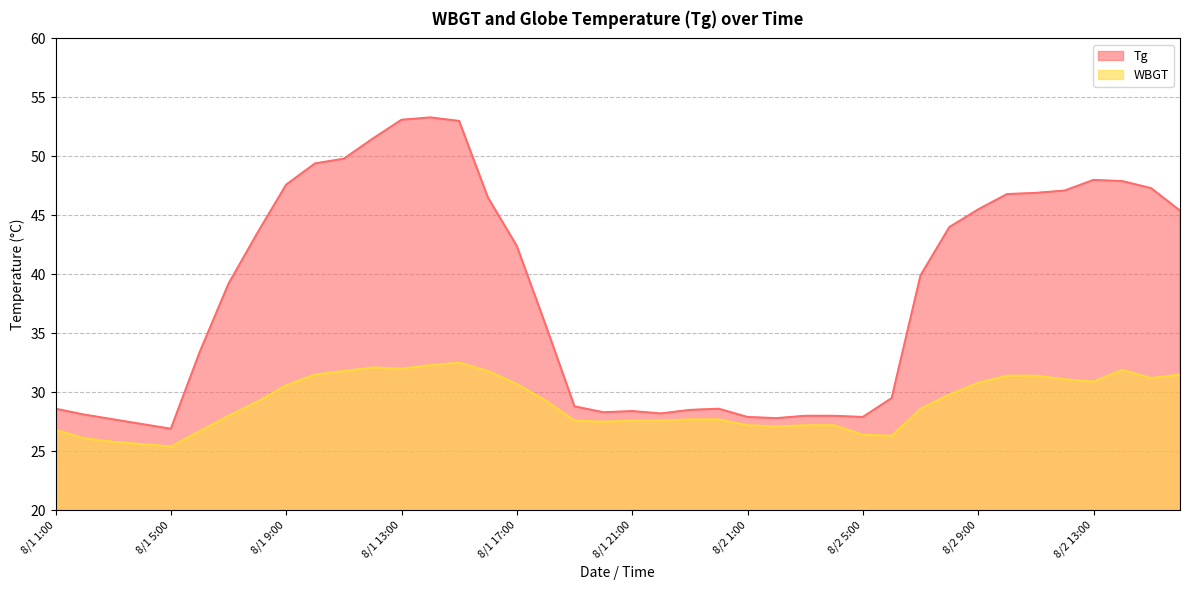

Reading left to right, transcribe all the data shown in this chart.

Tg: 8/1 1:00=28.6	8/1 2:00=28.1	8/1 3:00=27.7	8/1 4:00=27.3	8/1 5:00=26.9	8/1 6:00=33.4	8/1 7:00=39.2	8/1 8:00=43.5	8/1 9:00=47.6	8/1 10:00=49.4	8/1 11:00=49.8	8/1 12:00=51.5	8/1 13:00=53.1	8/1 14:00=53.3	8/1 15:00=53.0	8/1 16:00=46.5	8/1 17:00=42.4	8/1 18:00=35.7	8/1 19:00=28.8	8/1 20:00=28.3	8/1 21:00=28.4	8/1 22:00=28.2	8/1 23:00=28.5	8/1 24:00=28.6	8/2 1:00=27.9	8/2 2:00=27.8	8/2 3:00=28.0	8/2 4:00=28.0	8/2 5:00=27.9	8/2 6:00=29.5	8/2 7:00=39.9	8/2 8:00=44.0	8/2 9:00=45.5	8/2 10:00=46.8	8/2 11:00=46.9	8/2 12:00=47.1	8/2 13:00=48.0	8/2 14:00=47.9	8/2 15:00=47.3	8/2 16:00=45.4
WBGT: 8/1 1:00=26.8	8/1 2:00=26.1	8/1 3:00=25.8	8/1 4:00=25.6	8/1 5:00=25.4	8/1 6:00=26.7	8/1 7:00=28.0	8/1 8:00=29.2	8/1 9:00=30.6	8/1 10:00=31.5	8/1 11:00=31.8	8/1 12:00=32.1	8/1 13:00=32.0	8/1 14:00=32.3	8/1 15:00=32.5	8/1 16:00=31.8	8/1 17:00=30.7	8/1 18:00=29.3	8/1 19:00=27.6	8/1 20:00=27.5	8/1 21:00=27.6	8/1 22:00=27.6	8/1 23:00=27.7	8/1 24:00=27.7	8/2 1:00=27.2	8/2 2:00=27.1	8/2 3:00=27.2	8/2 4:00=27.2	8/2 5:00=26.4	8/2 6:00=26.3	8/2 7:00=28.6	8/2 8:00=29.8	8/2 9:00=30.8	8/2 10:00=31.4	8/2 11:00=31.4	8/2 12:00=31.1	8/2 13:00=30.9	8/2 14:00=31.9	8/2 15:00=31.2	8/2 16:00=31.5